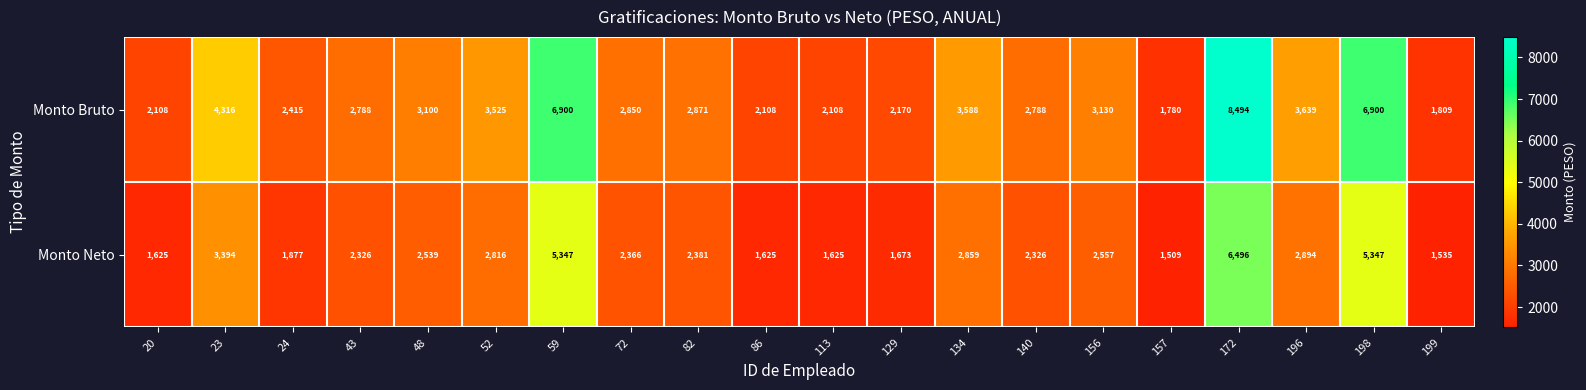

What is the difference between the maximum and minimum values in the Monto Bruto series?

6714